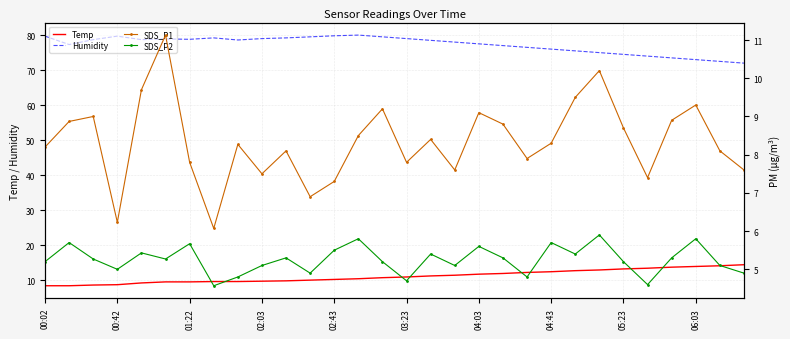

True or false: SDS_P2 has a value of 5.1 at 17.

True